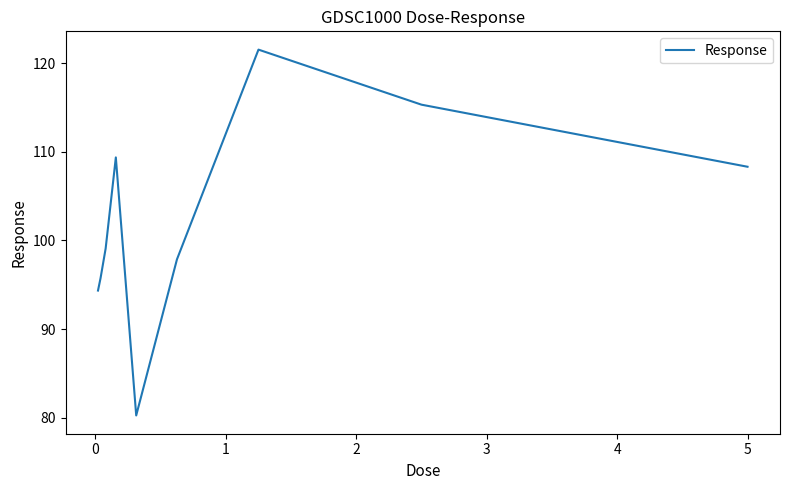

What is the difference between the maximum and minimum values?

41.2